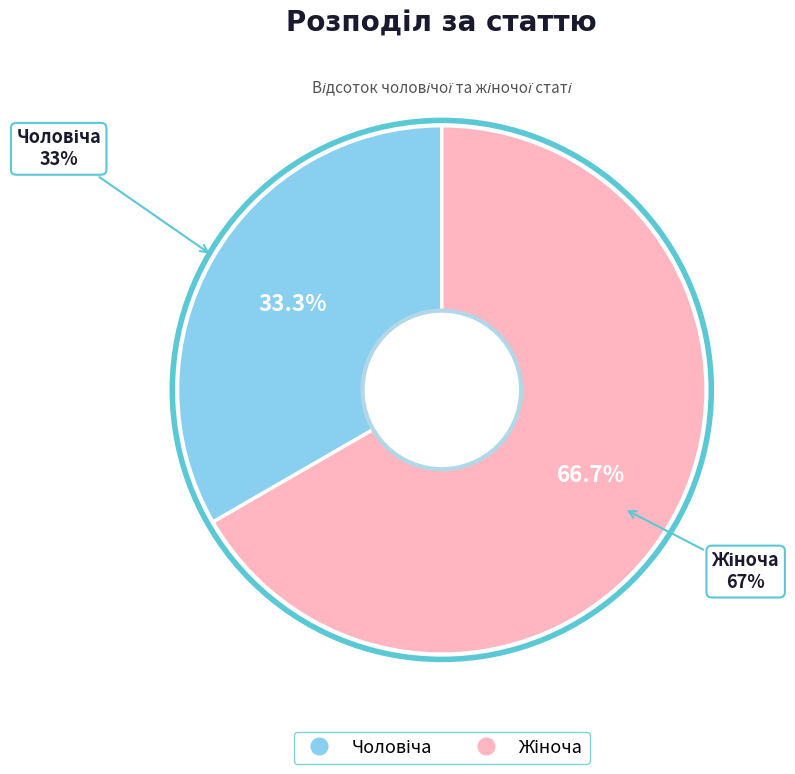

What is the smallest slice in the pie chart?

Чоловіча